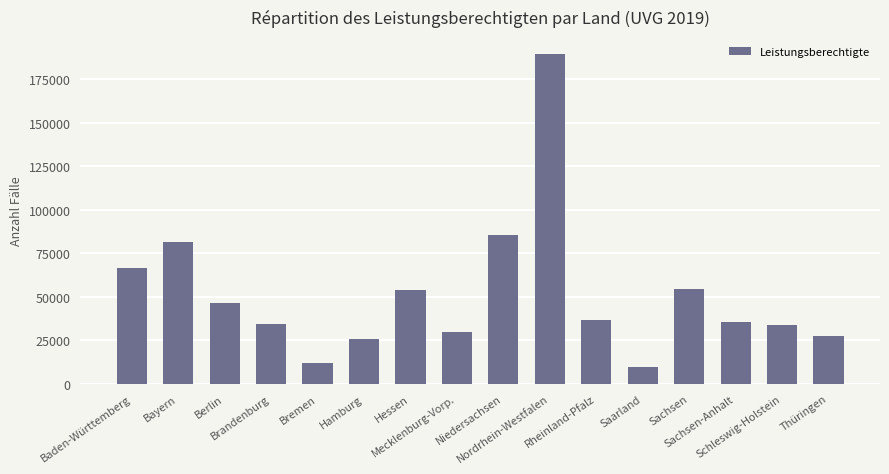

What is the maximum value shown in the chart?

189635